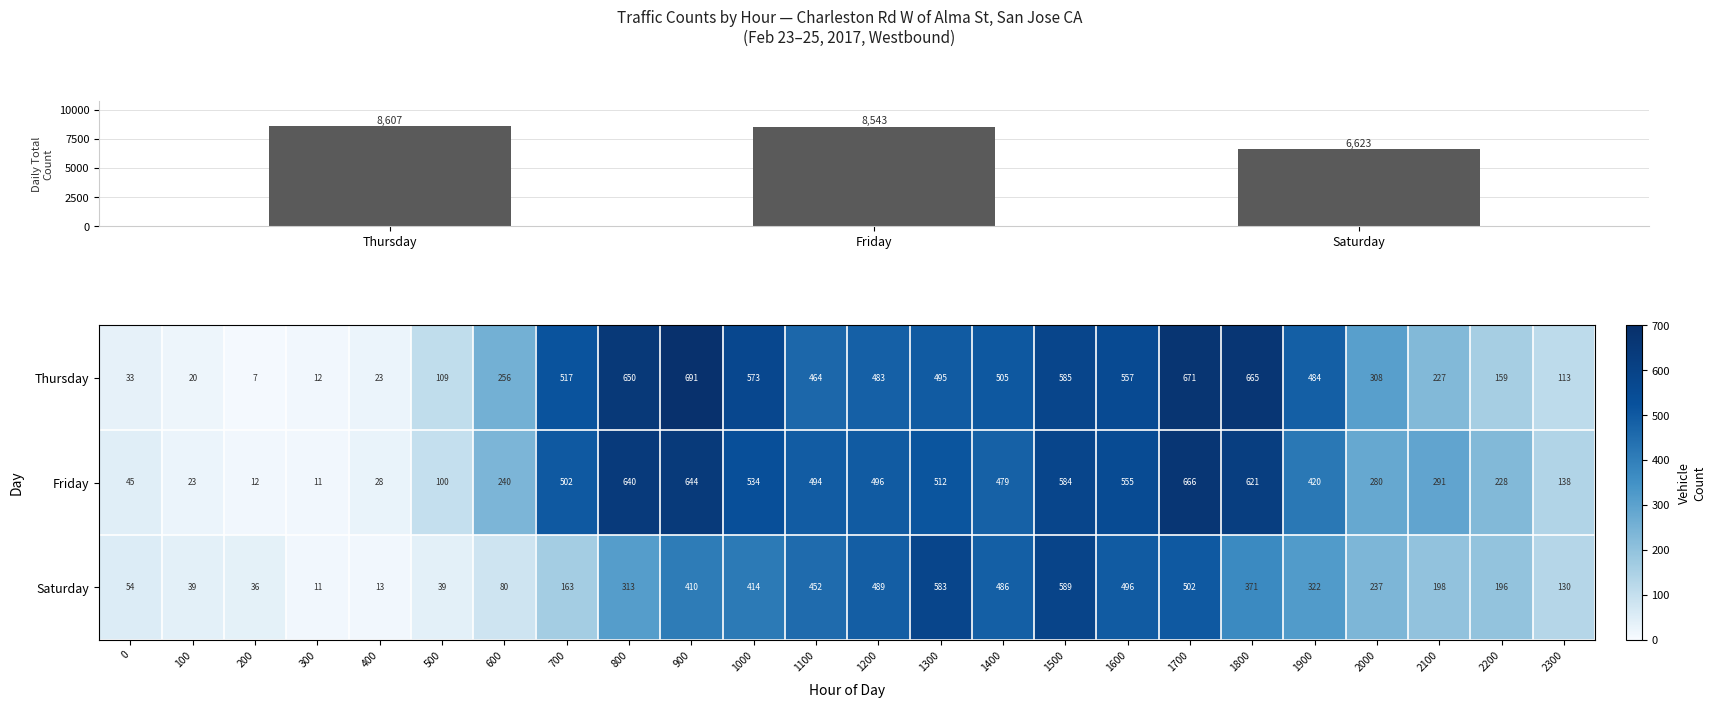

Count the number of data series in this chart.

3